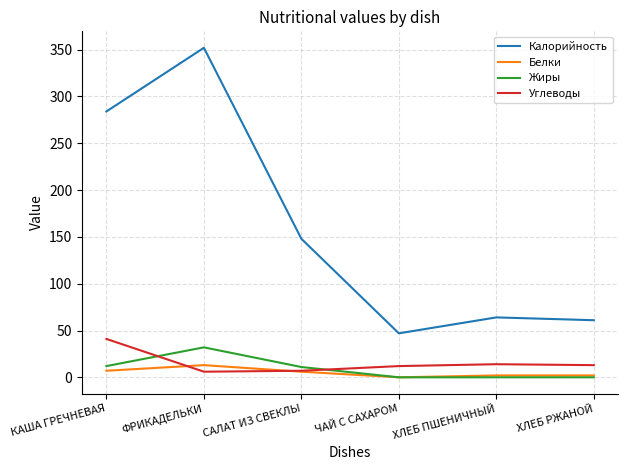

True or false: Углеводы and Калорийность intersect in this chart.

False